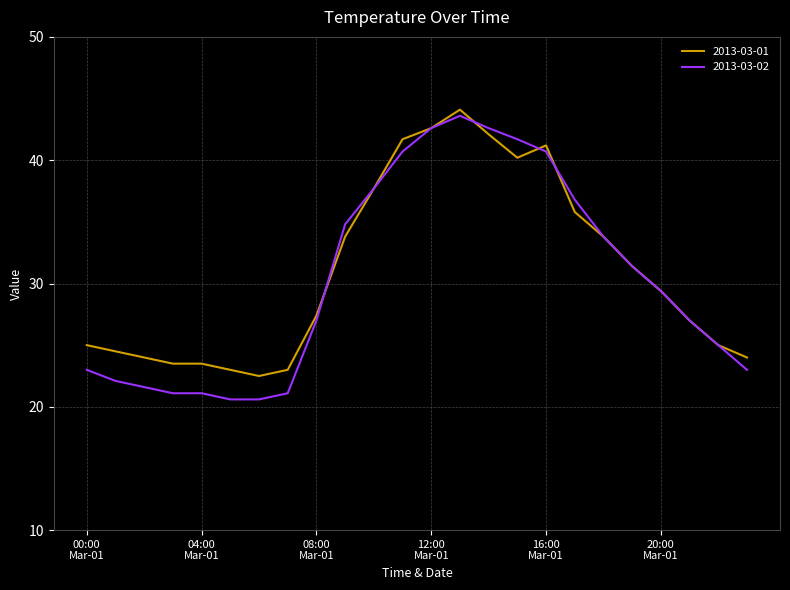

What is the maximum value shown in the chart?

44.1